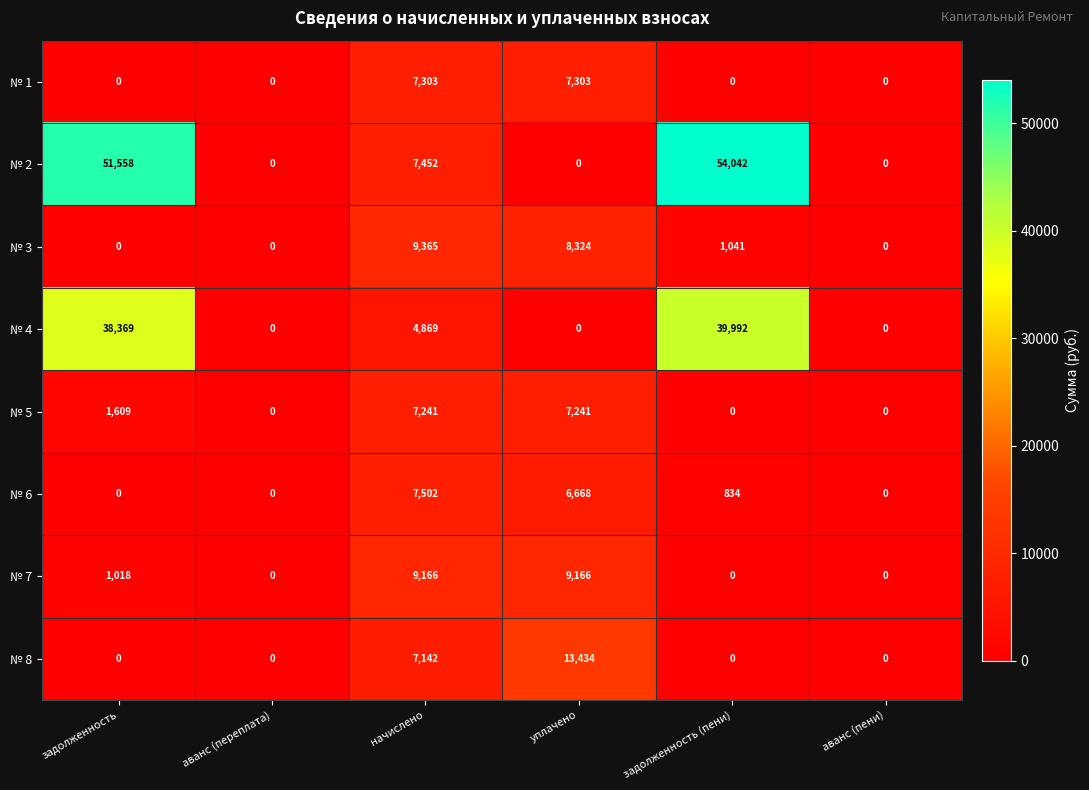

Which series has the widest spread of values?

№ 2